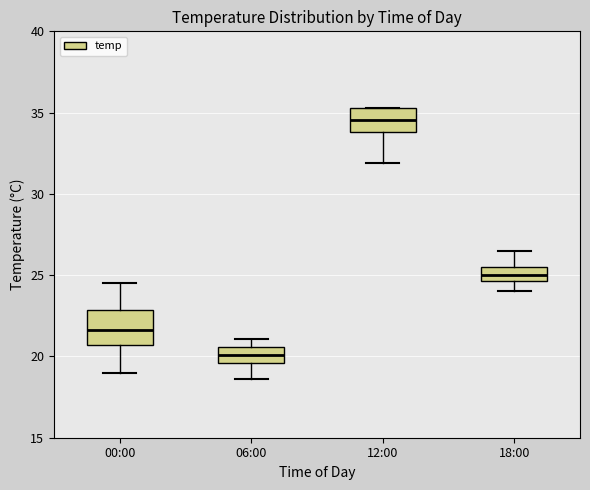

Which box's median line is the lowest?

06:00